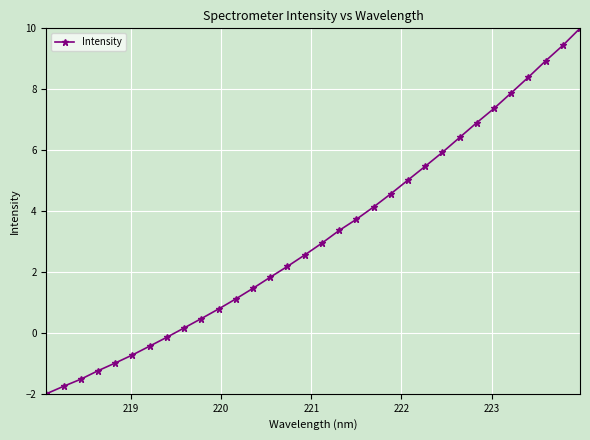

How many lines are shown in the chart?

1